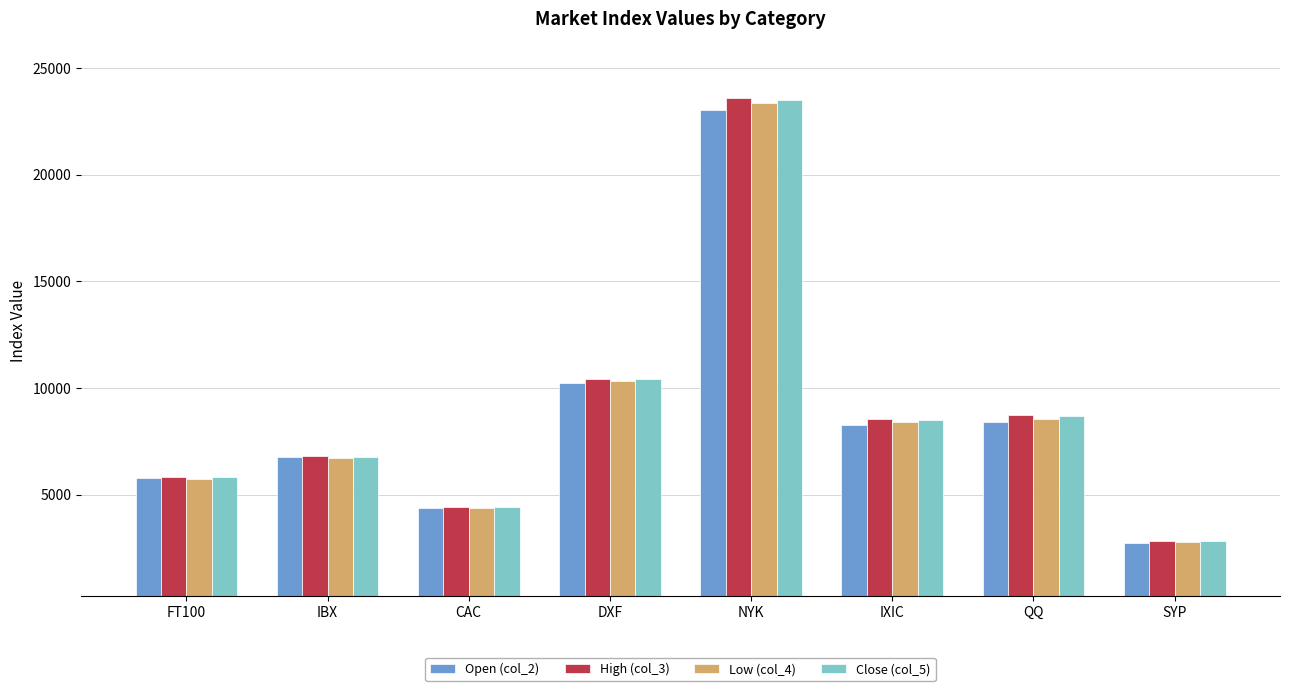

Are the bars horizontal?

No